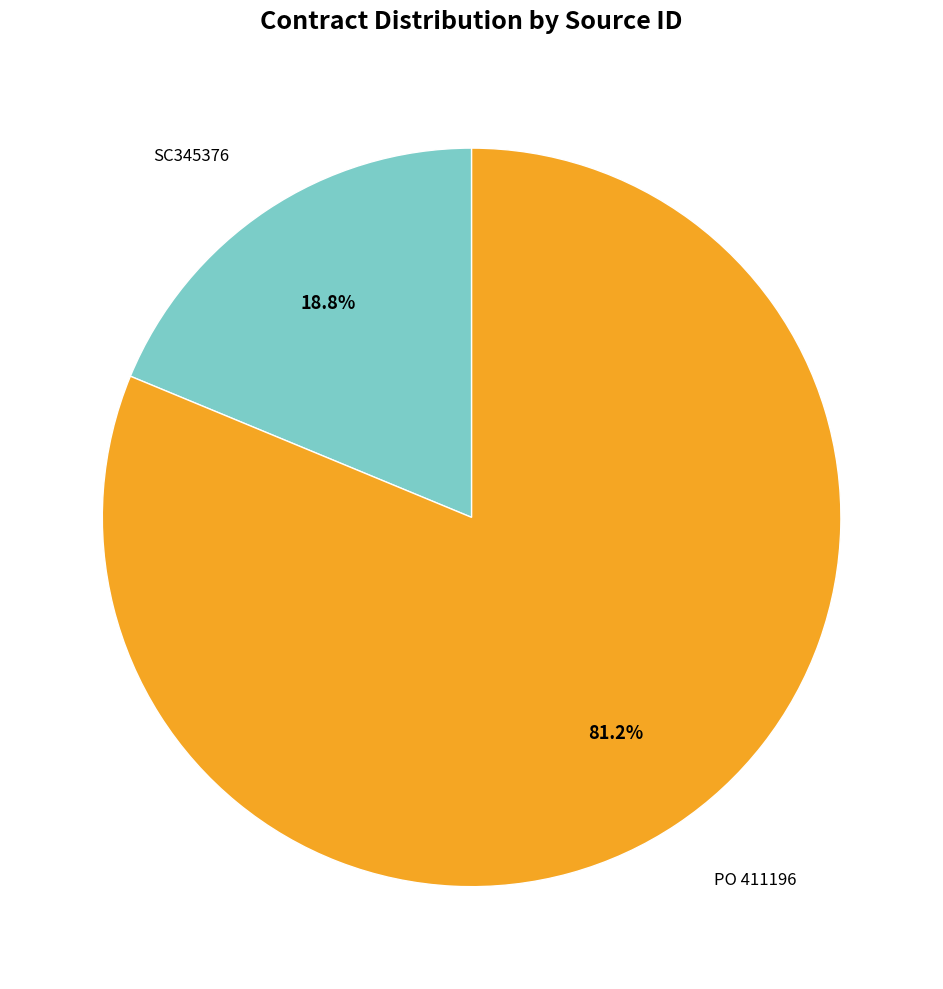

Does any single category account for the majority?

Yes